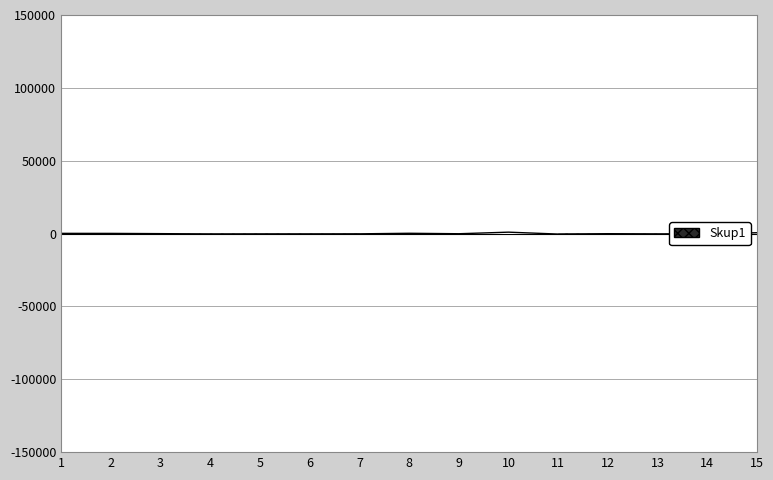

What is the difference between the values at 3 and 1?

195.0